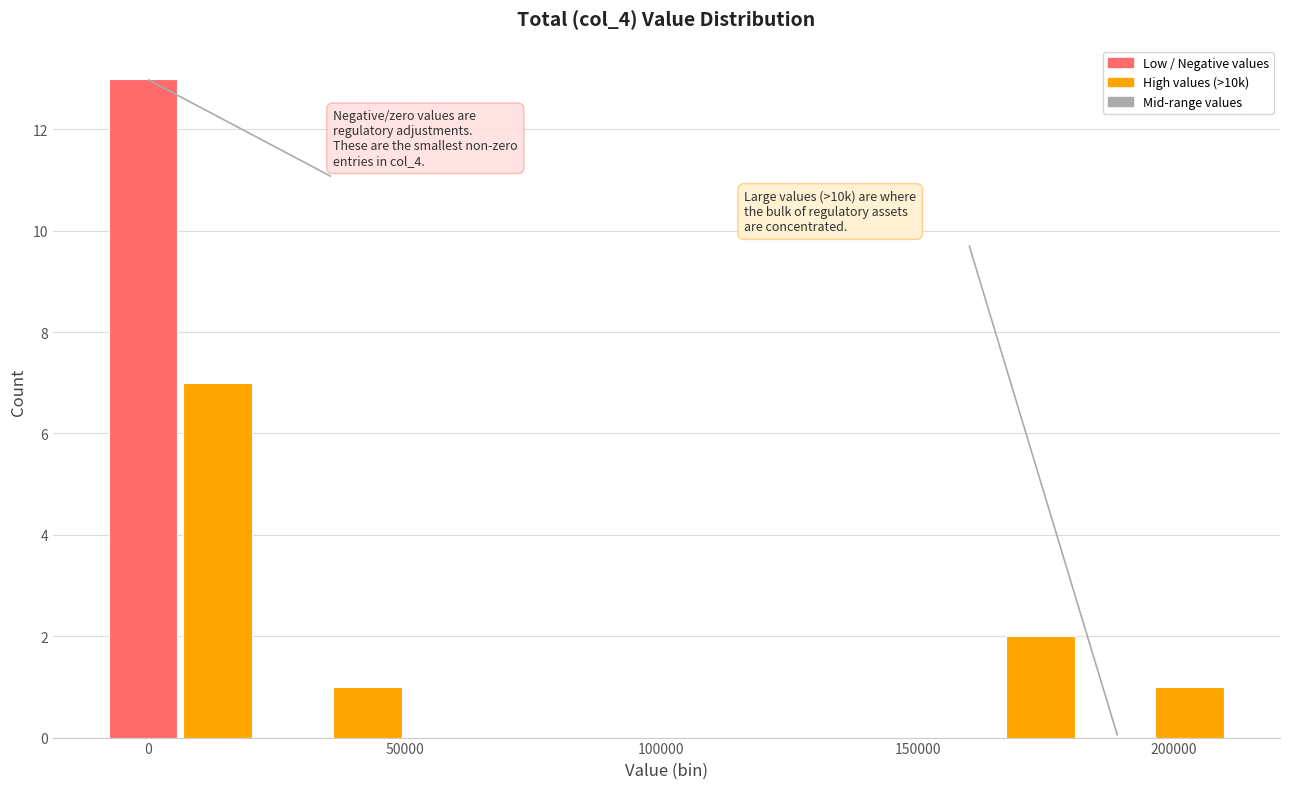

Around what value on the x-axis is the tallest bar? Give the approximate position of its centre, as read against the axis.

0